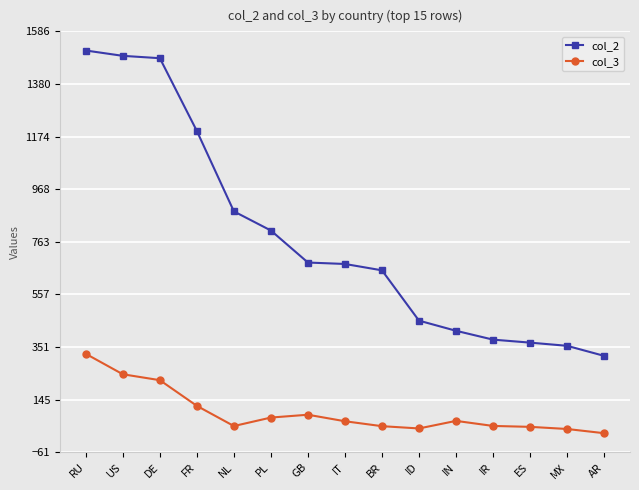

True or false: col_2 and col_3 cross at least once.

False